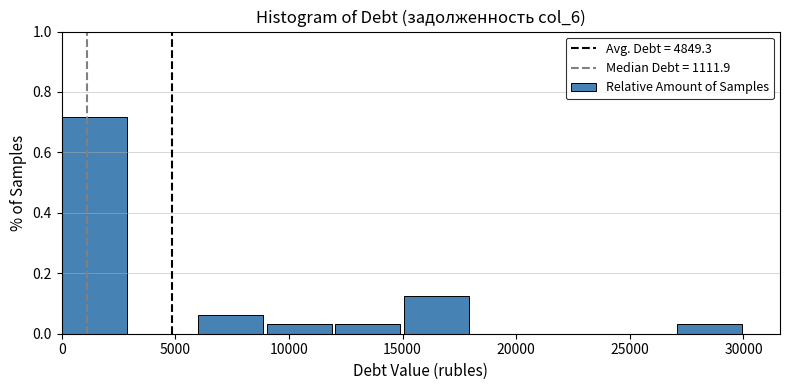

Which range on the x-axis has the tallest bar?

0 to 3000